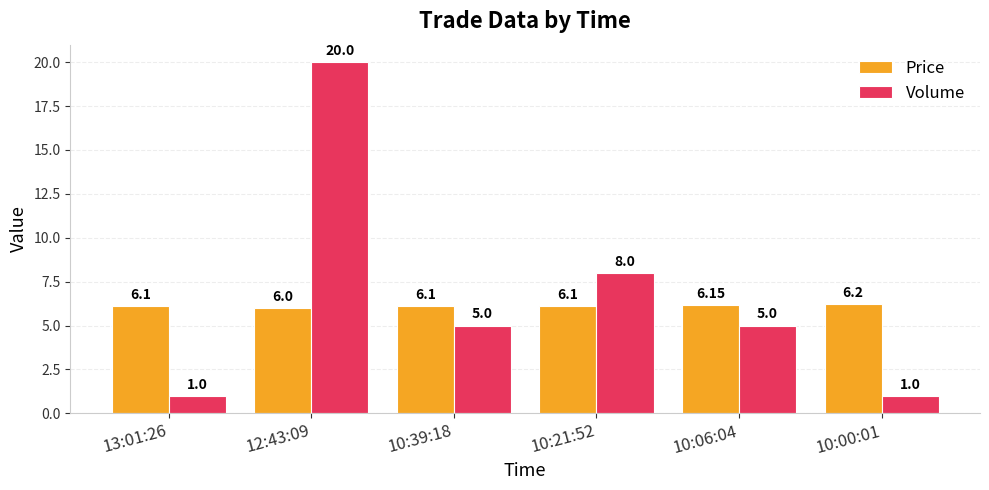

At which label does Volume first exceed 5?

12:43:09